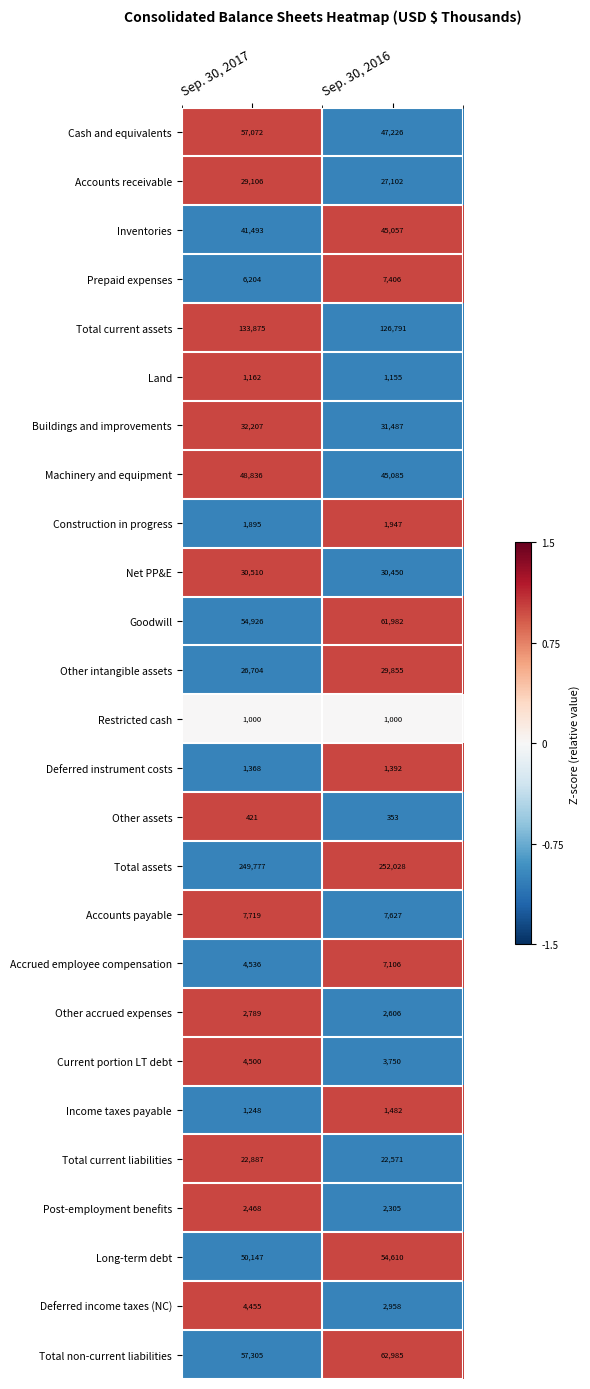

Which series has the largest total across all categories?

Total assets